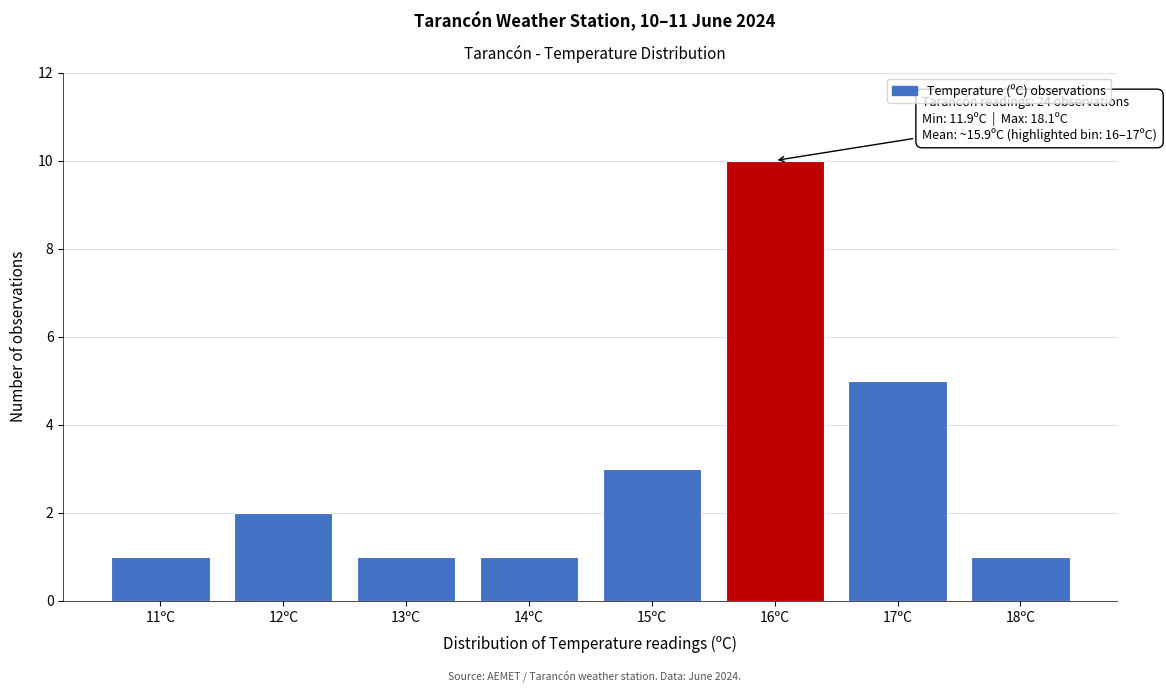

Reading right to left, transcribe all the data shown in this chart.

1	5	10	3	1	1	2	1